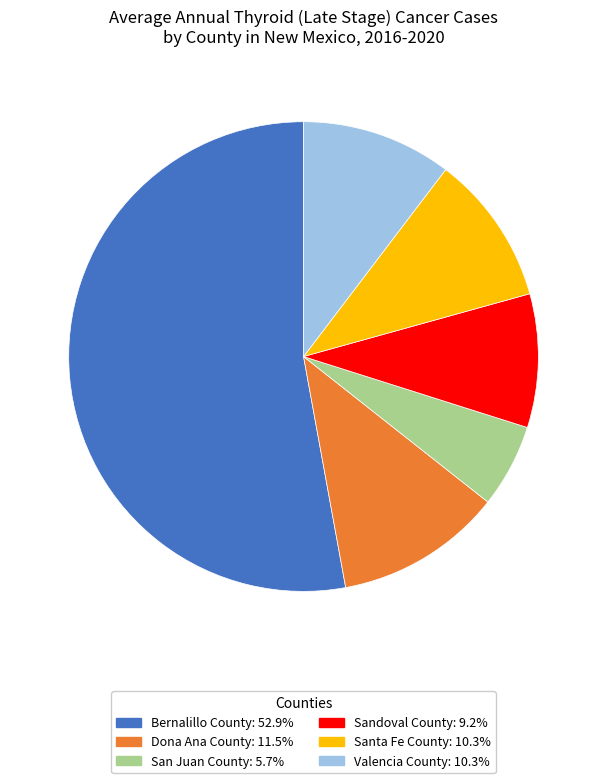

Is Sandoval County the majority of the pie?

No